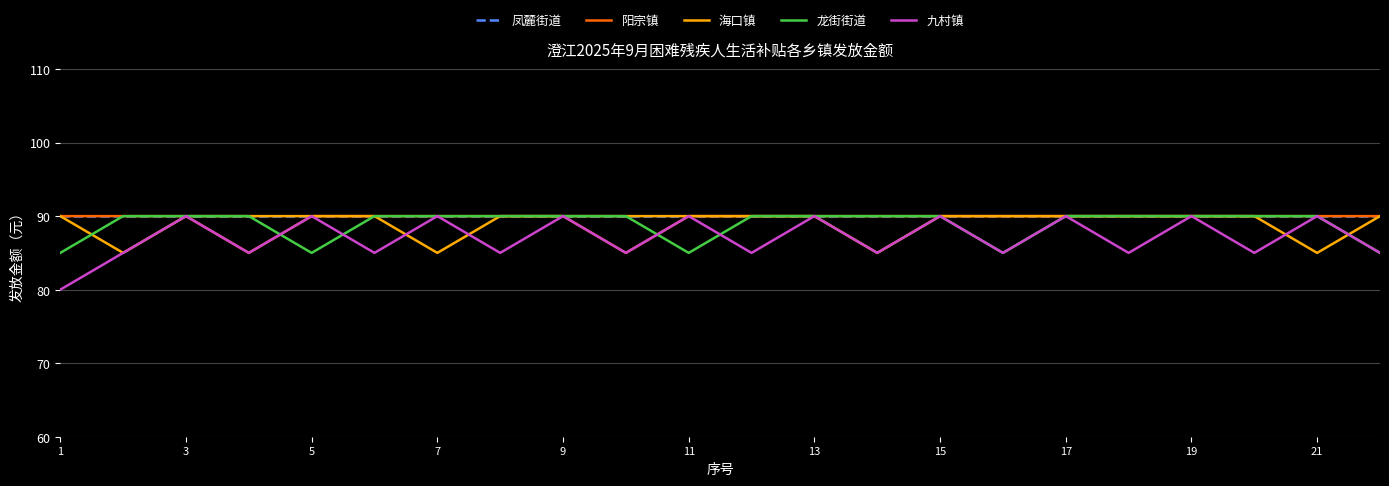

Which series has the largest range (max minus min)?

九村镇